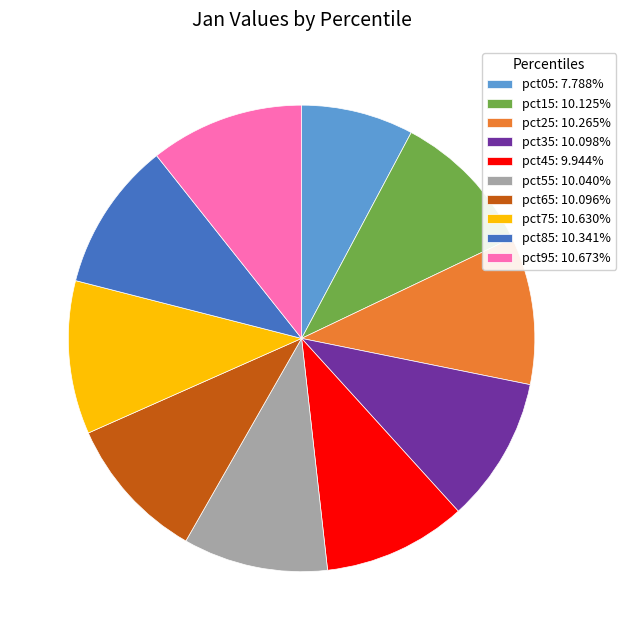

Count the number of slices in the pie.

10